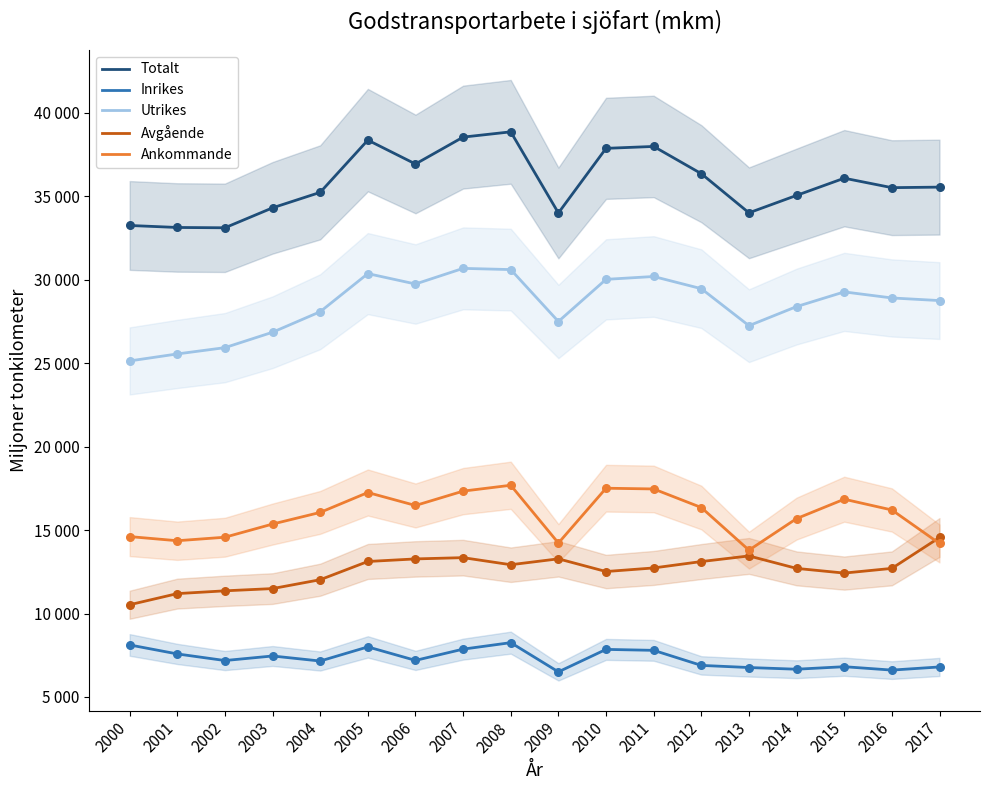

At how many categories does at least one series exceed 26402?

18